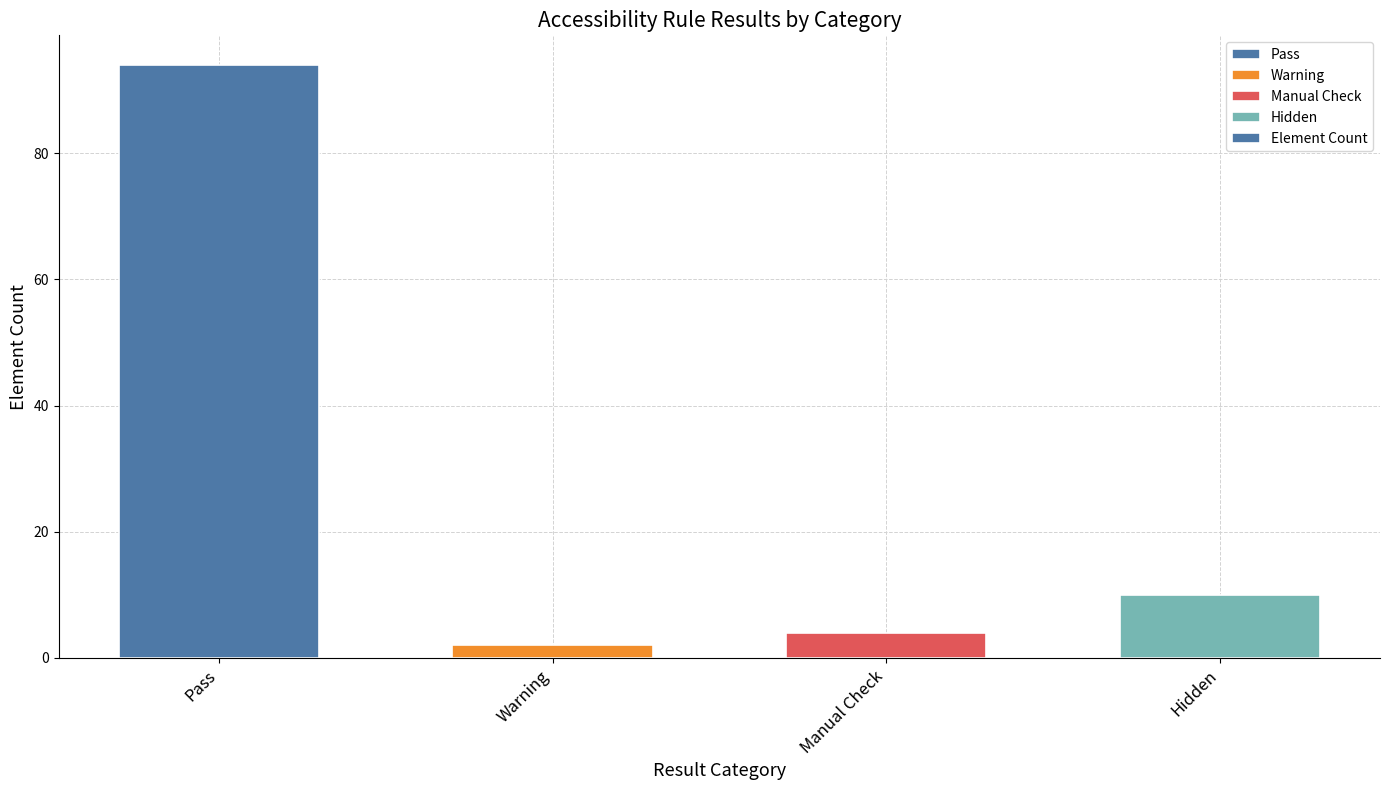

What is the sum of the values at Hidden and Pass?

104